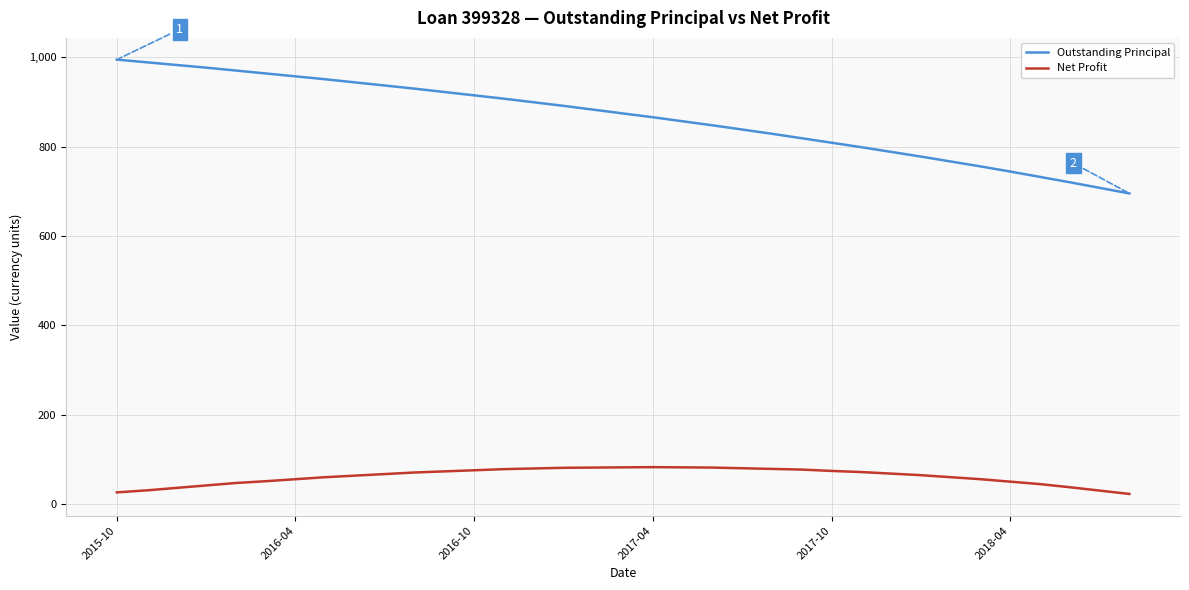

What is the highest value of the Net Profit series?

82.5